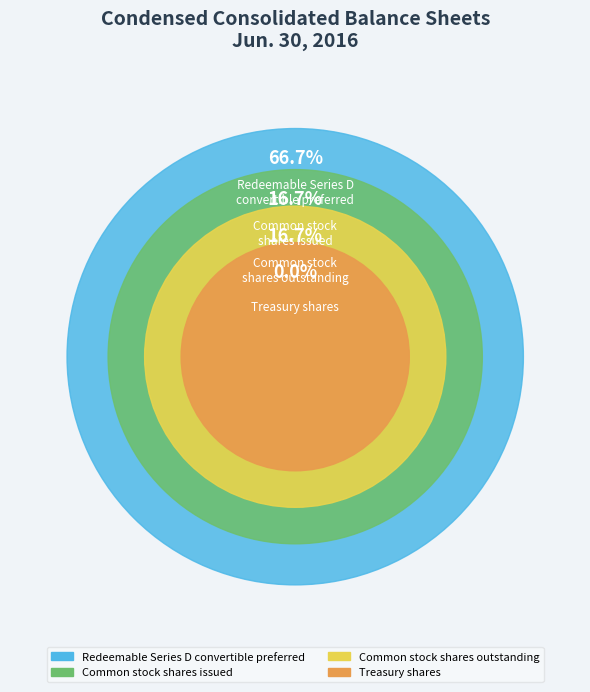

The Common stock
shares outstanding slice represents 4% of the pie. True or false?

False